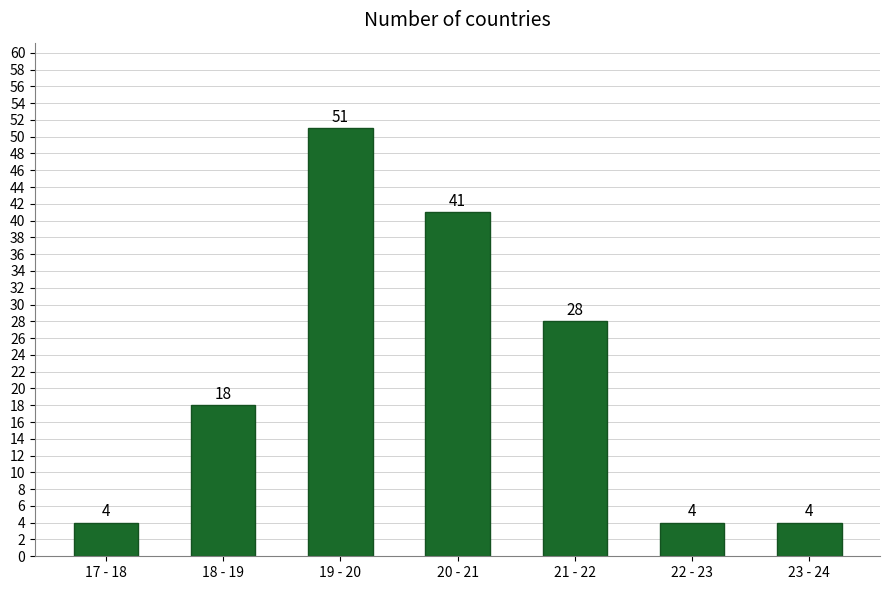

Reading right to left, list all the values displayed in this chart.

4	4	28	41	51	18	4